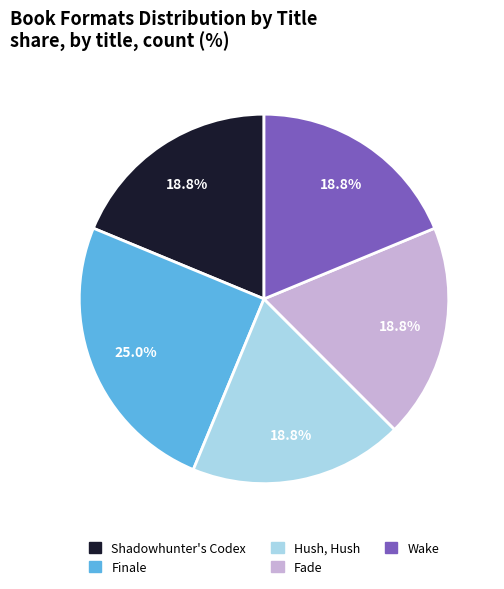

What is the ratio of the value at Finale to the value at Hush, Hush?

1.3